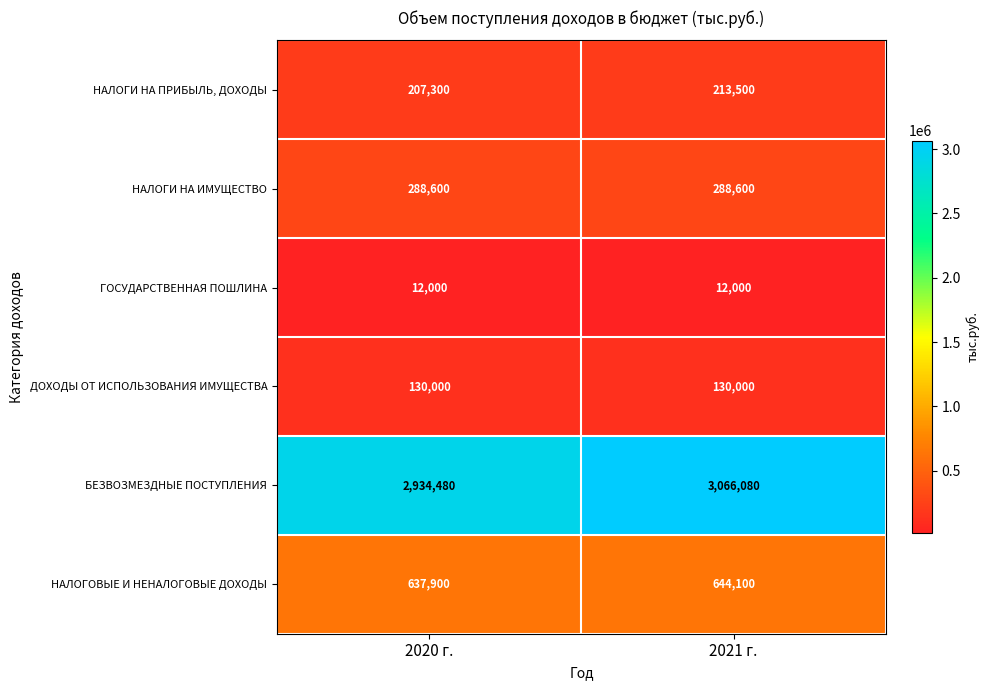

What is the sum of the НАЛОГОВЫЕ И НЕНАЛОГОВЫЕ ДОХОДЫ values at 2020 г. and 2021 г.?

1282000